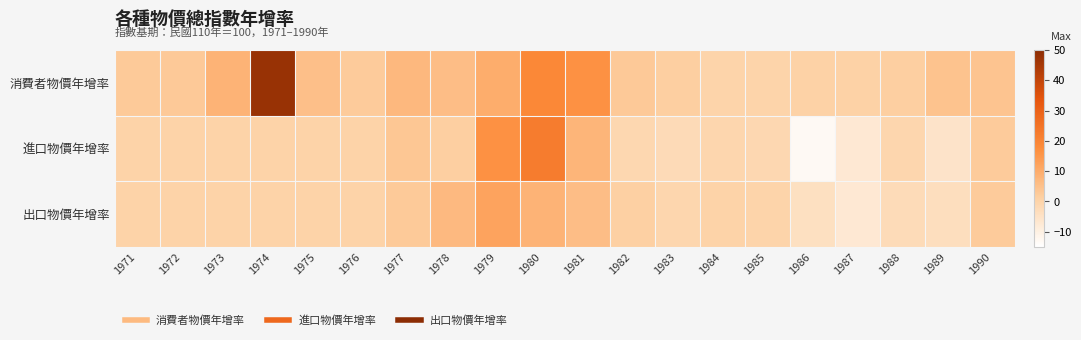

At which category is the sum across all series the highest?

1980